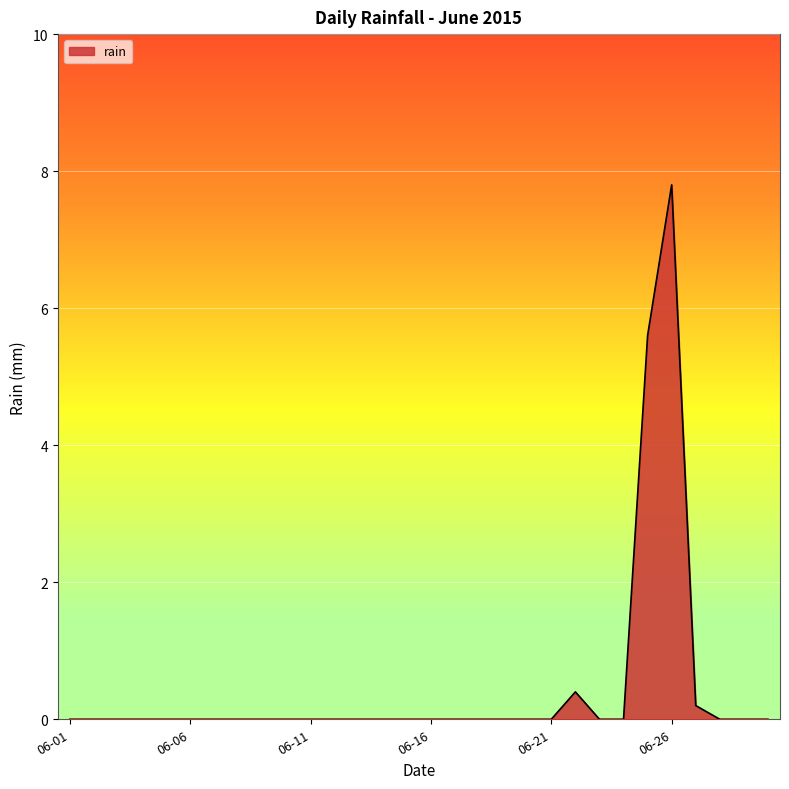

What is the maximum value shown in the chart?

7.8